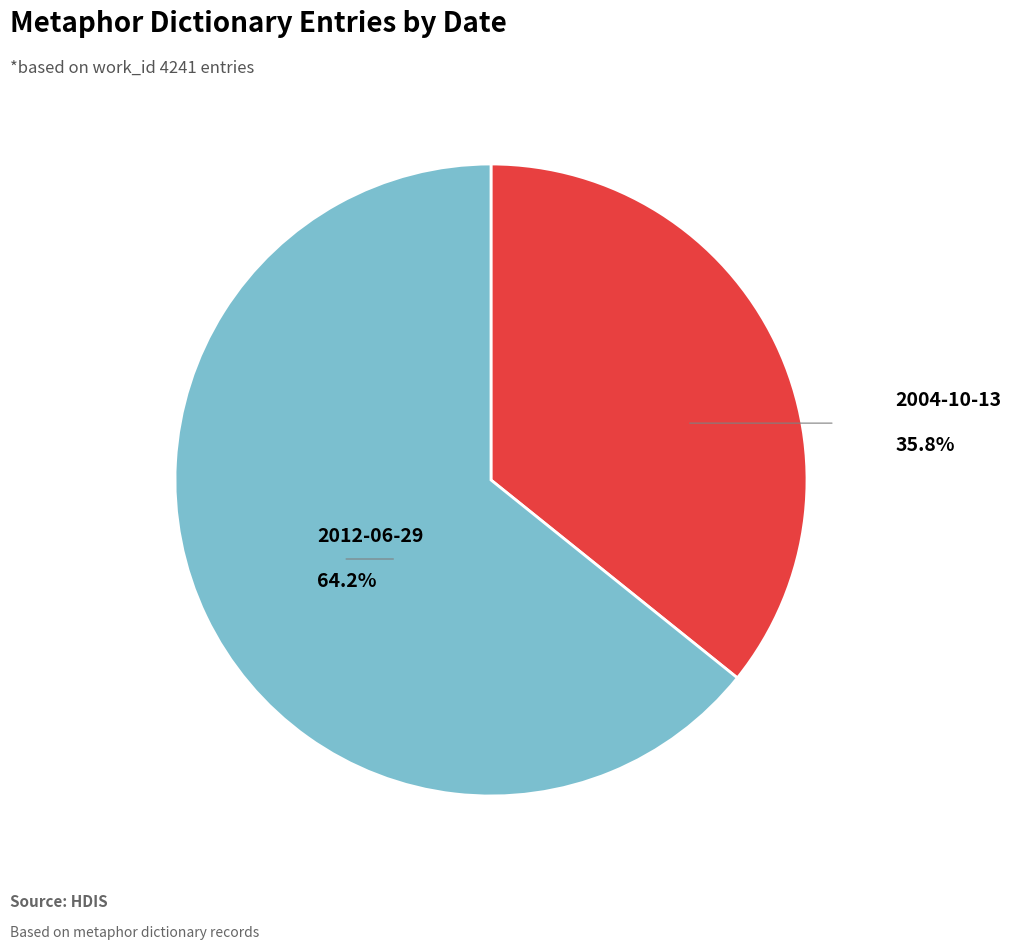

Does any single category account for the majority?

Yes